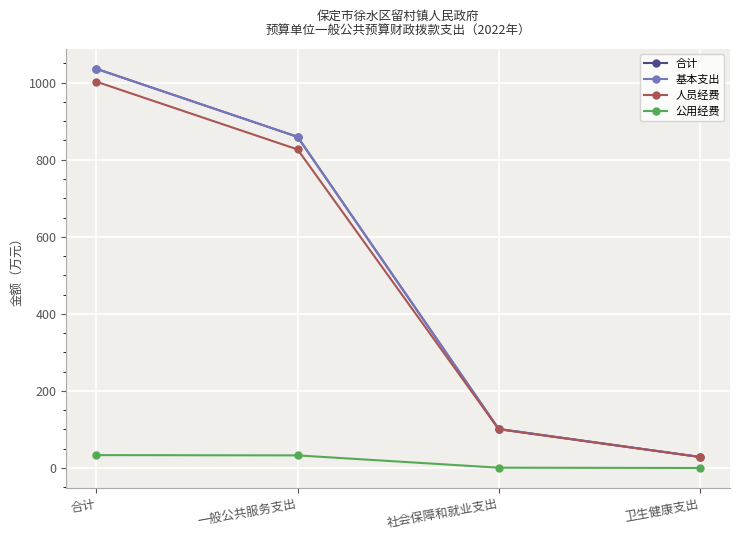

List the labels in order of 基本支出 value, largest first.

合计, 一般公共服务支出, 社会保障和就业支出, 卫生健康支出